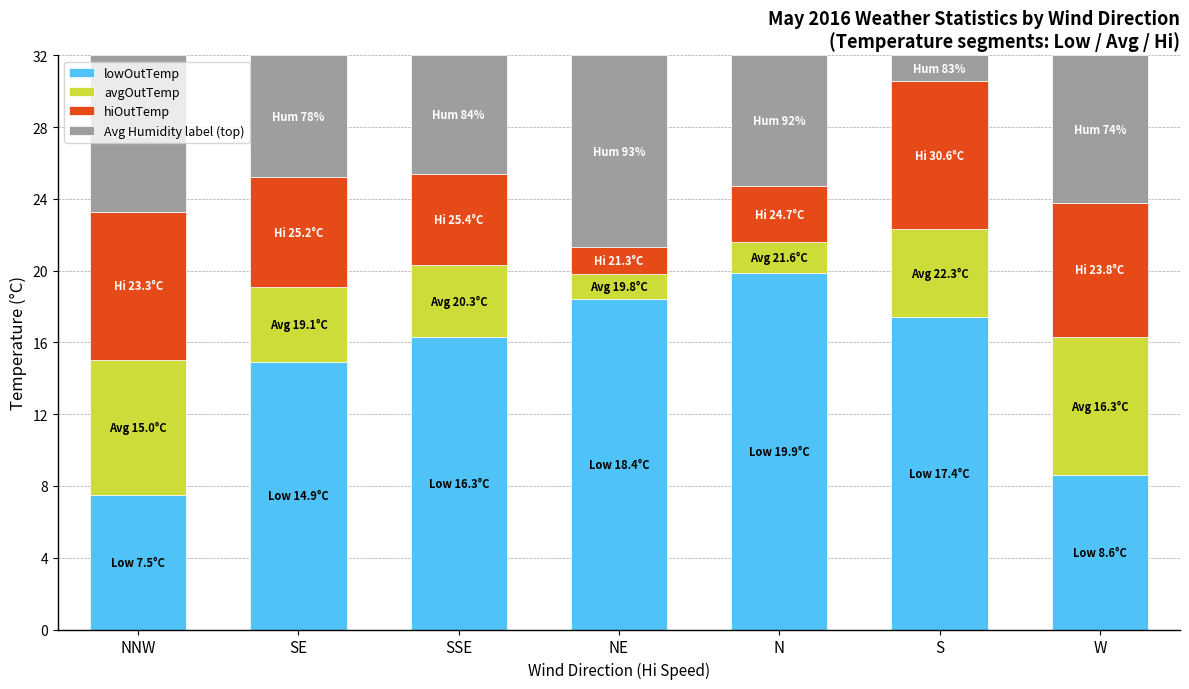

What is the total value across all series at SE?

32.0